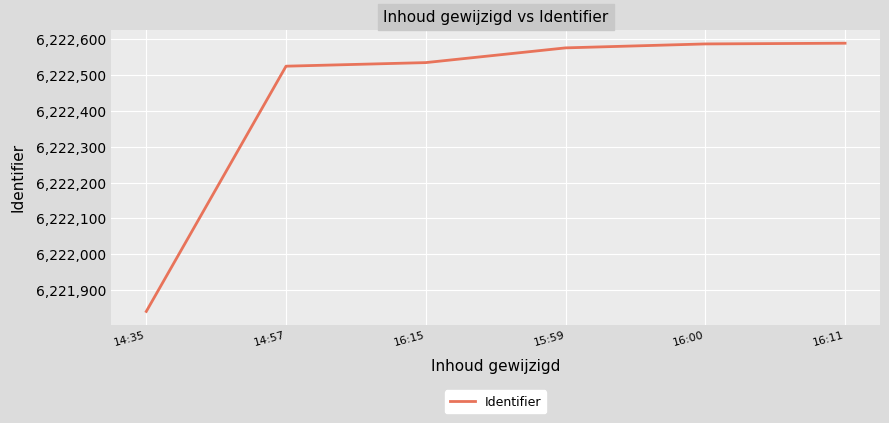

What is the greatest value displayed?

6222588